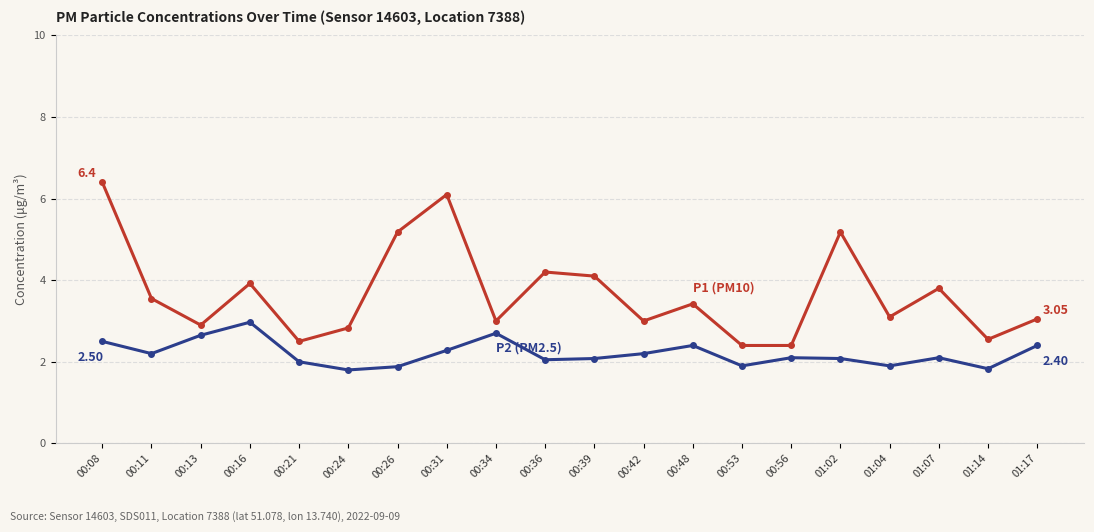

What is the difference between the highest and lowest values at 00:21?

0.5